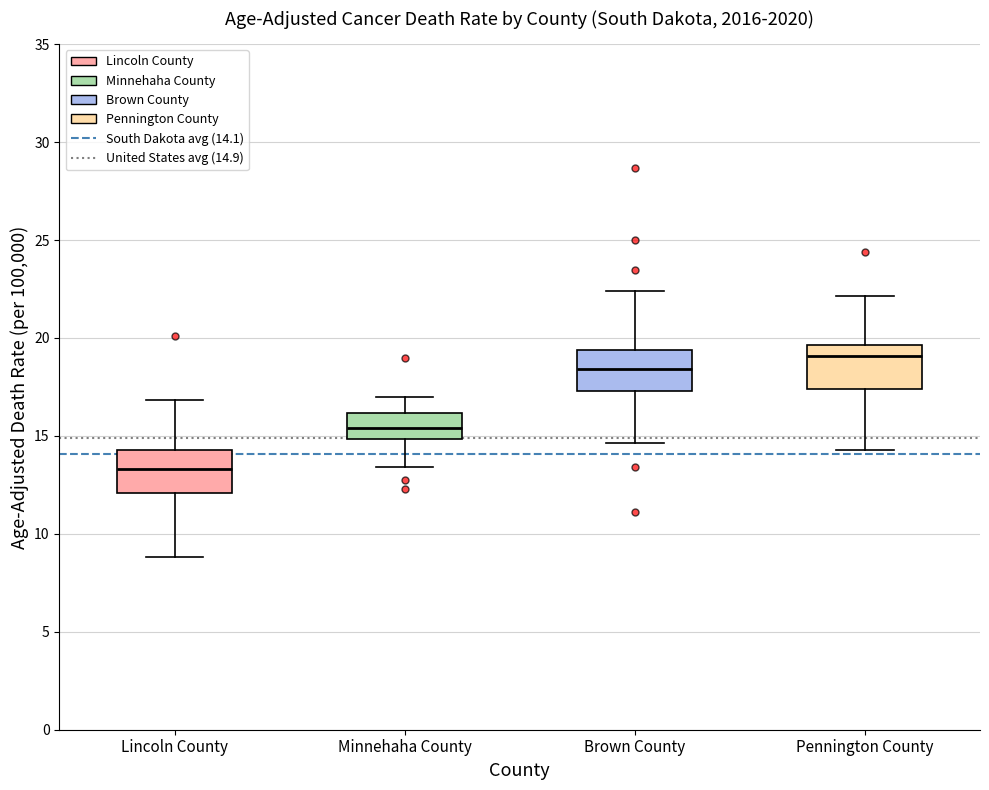

Reading left to right, transcribe this box plot: for each box, give where its median line is, the range the box spans, and where its two whiskers end, as read against the y-axis. The values are not printed on the chart, so give them approximately, as read against the axis.

Lincoln County: median 13.5, box 12.0 to 14.5, whiskers 9.0 to 17.0
Minnehaha County: median 15.5, box 15.0 to 16.0, whiskers 13.5 to 17.0
Brown County: median 18.5, box 17.5 to 19.5, whiskers 14.5 to 22.5
Pennington County: median 19.0, box 17.5 to 19.5, whiskers 14.5 to 22.0